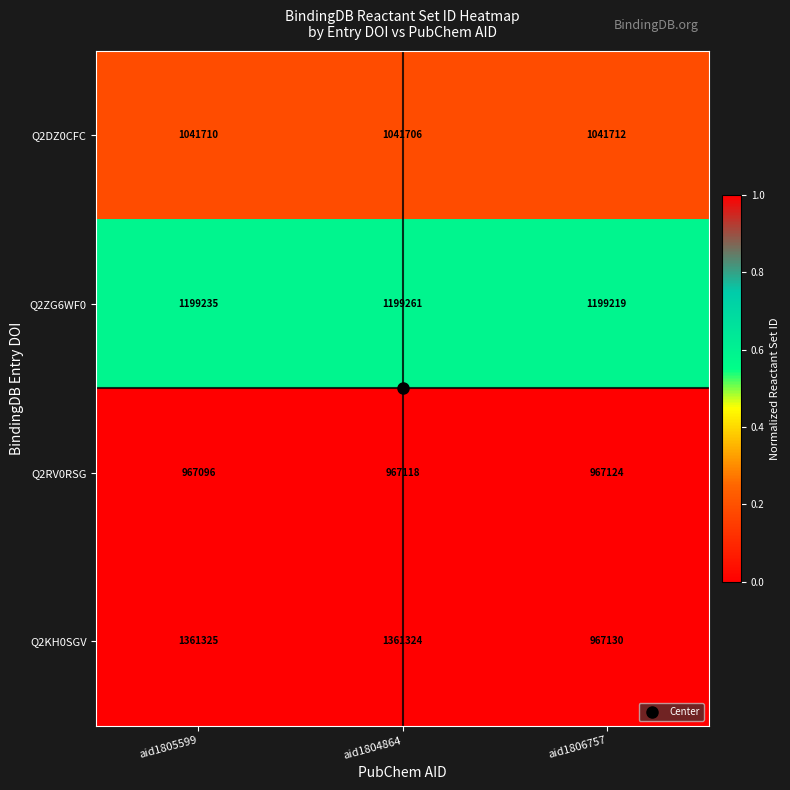

What is the maximum value shown in the chart?

1361325